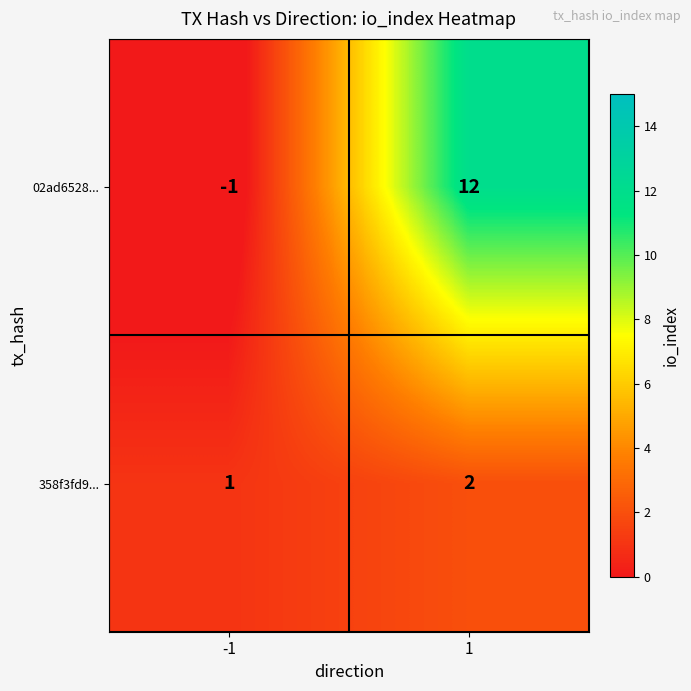

What is the maximum value shown in the chart?

12